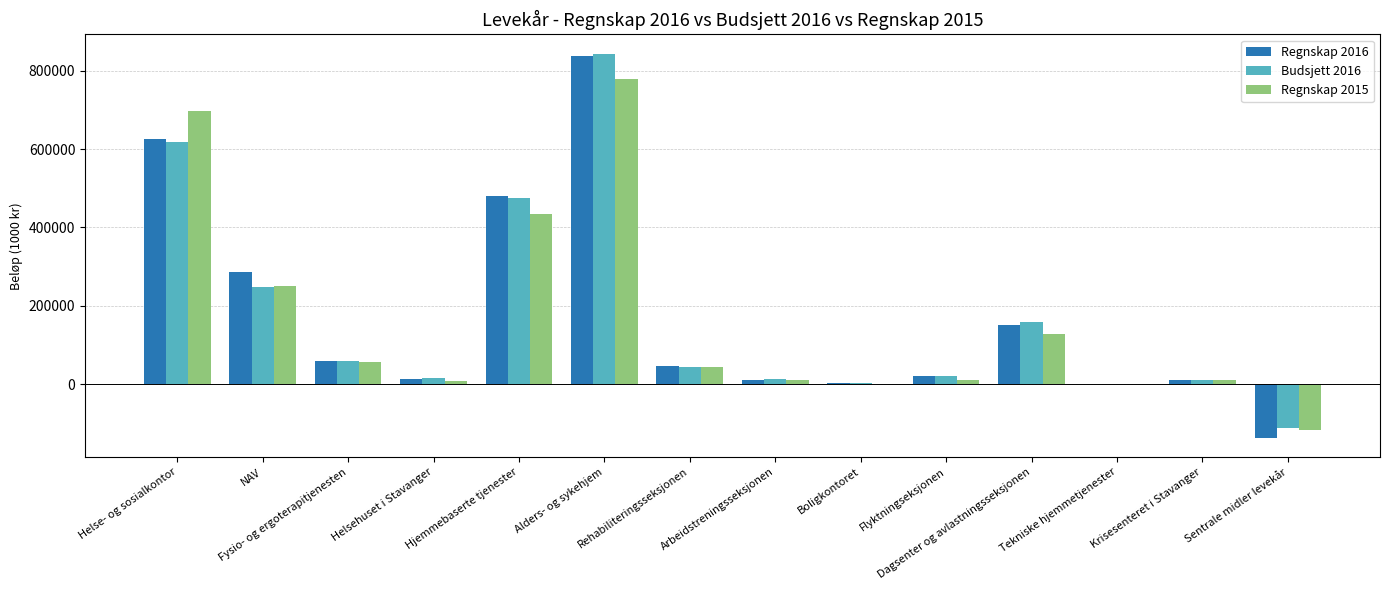

List the labels in order of Regnskap 2015 value, largest first.

Alders- og sykehjem, Helse- og sosialkontor, Hjemmebaserte tjenester, NAV, Dagsenter og avlastningsseksjonen, Fysio- og ergoterapitjenesten, Rehabiliteringsseksjonen, Krisesenteret i Stavanger, Arbeidstreningsseksjonen, Flyktningseksjonen, Helsehuset i Stavanger, Tekniske hjemmetjenester, Boligkontoret, Sentrale midler levekår